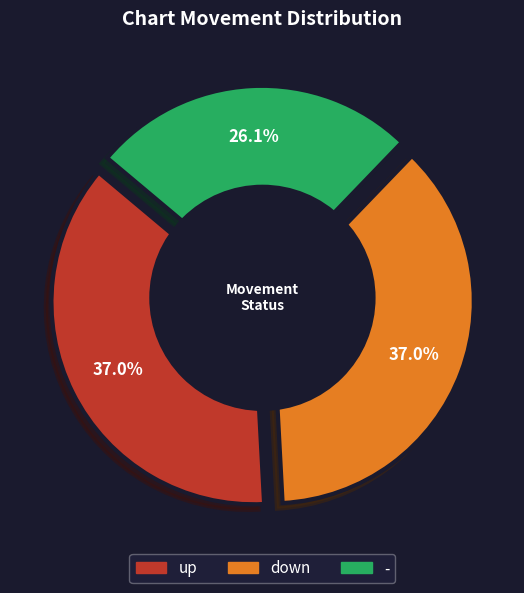

Which slice is the smallest?

-